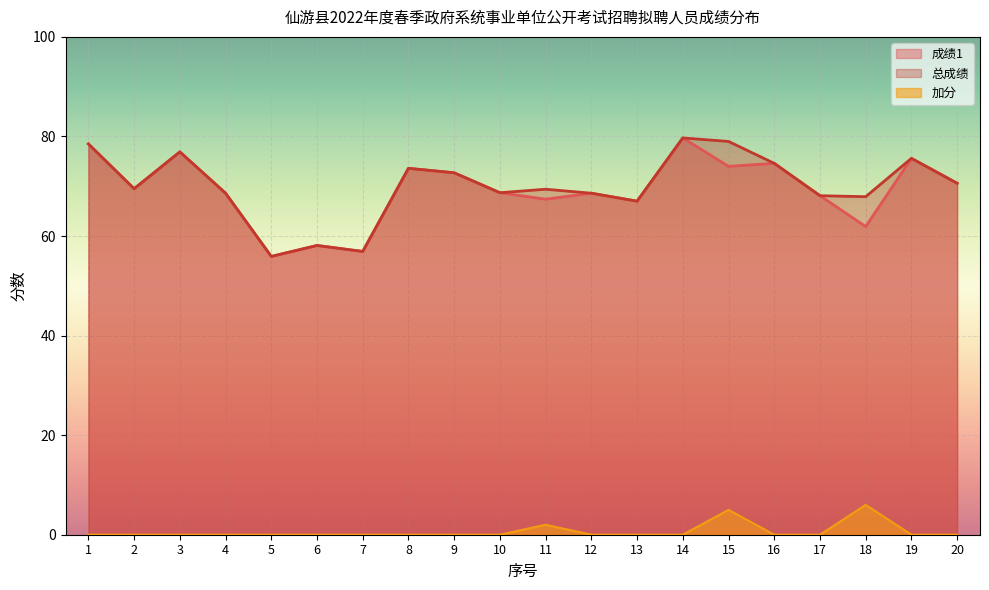

Reading left to right, extract all data points from this chart.

成绩1: 78.5	69.5	76.9	68.6	55.9	58.1	56.9	73.6	72.7	68.7	67.4	68.6	67.0	79.7	74.0	74.6	68.1	61.9	75.6	70.6
总成绩: 78.5	69.5	76.9	68.6	55.9	58.1	56.9	73.6	72.7	68.7	69.4	68.6	67.0	79.7	79.0	74.6	68.1	67.9	75.6	70.6
加分: 0.0	0.0	0.0	0.0	0.0	0.0	0.0	0.0	0.0	0.0	2.0	0.0	0.0	0.0	5.0	0.0	0.0	6.0	0.0	0.0